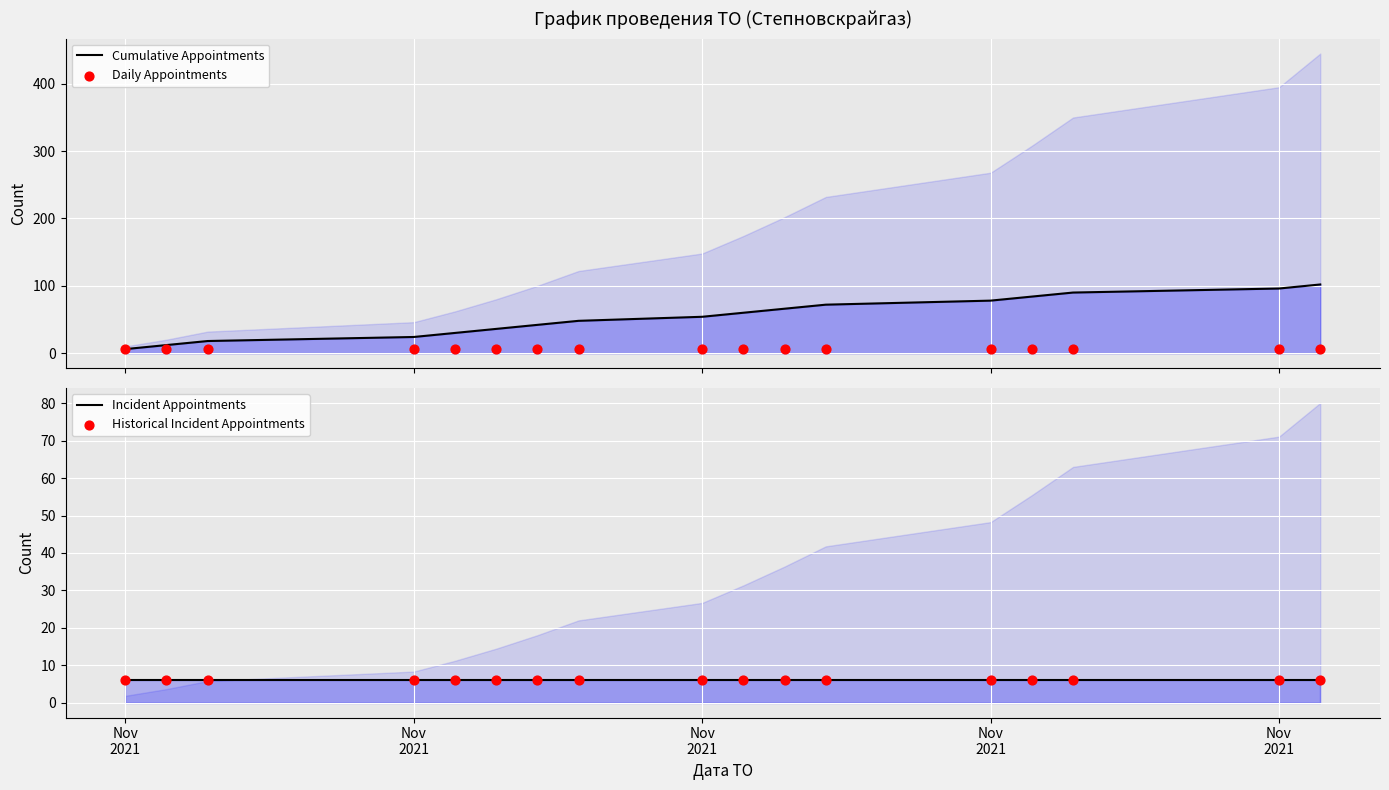

What is the total value across all series at Nov 2021?

24